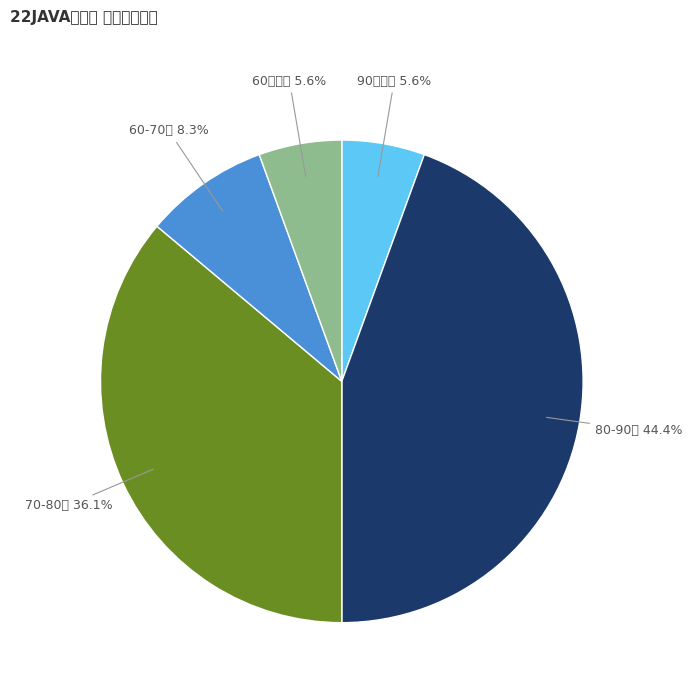

Does any single category account for the majority?

No